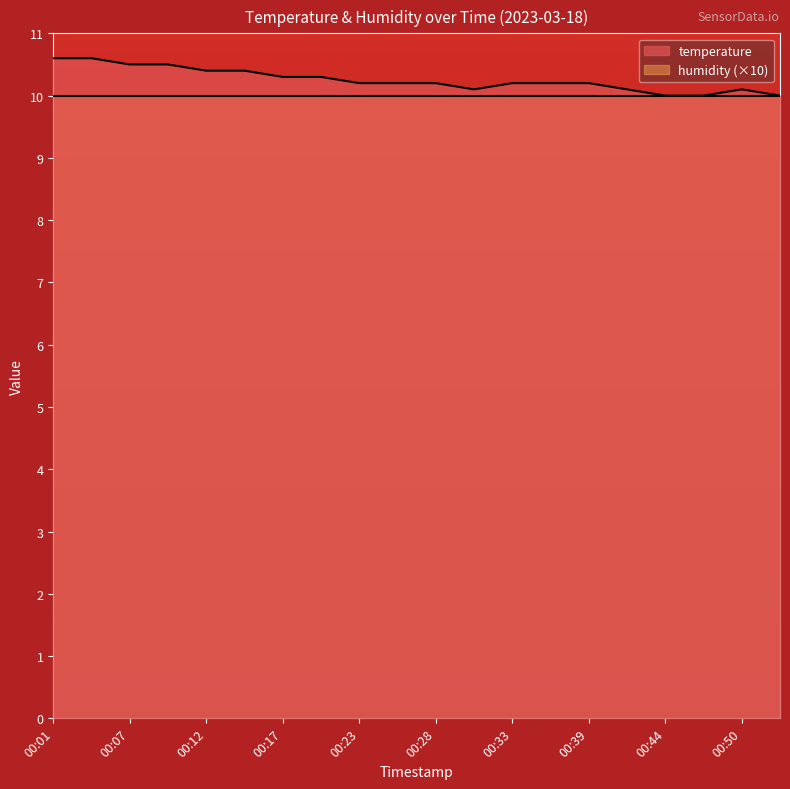

Reading left to right, transcribe all the data shown in this chart.

00:01=10.6	00:04=10.6	00:07=10.5	00:09=10.5	00:12=10.4	00:15=10.4	00:17=10.3	00:20=10.3	00:23=10.2	00:25=10.2	00:28=10.2	00:31=10.1	00:33=10.2	00:36=10.2	00:39=10.2	00:42=10.1	00:44=10.0	00:47=10.0	00:50=10.1	00:52=10.0